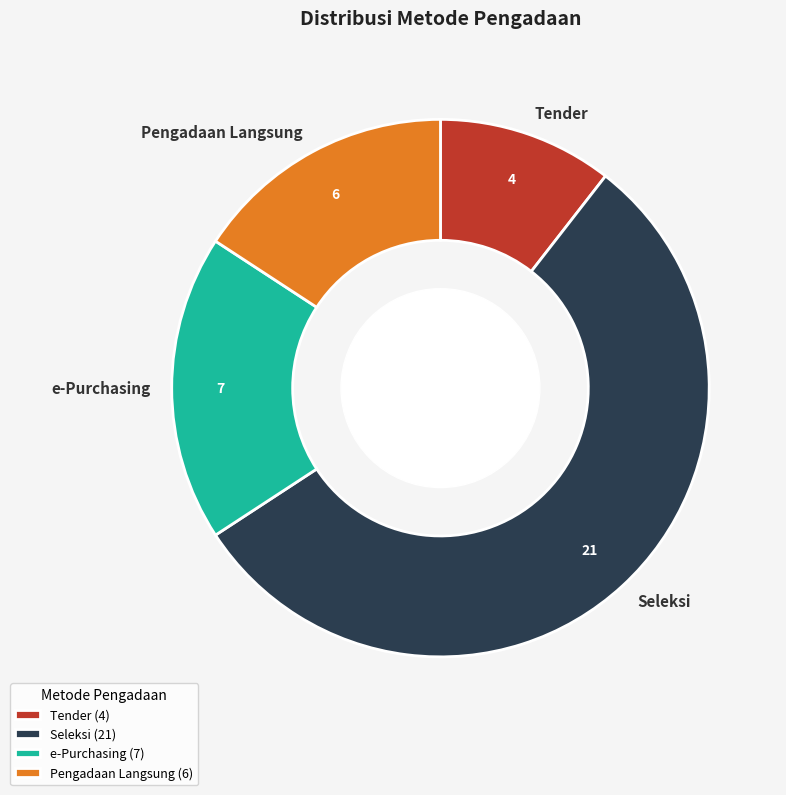

Approximately how many times larger is the value at Tender compared to Pengadaan Langsung?

0.7